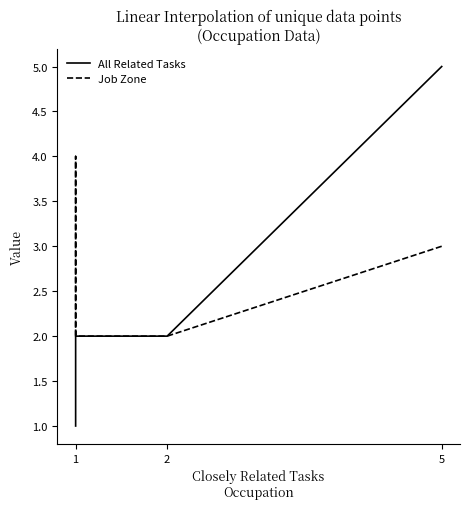

What is the value of the Job Zone point at the 1st from the left?

3